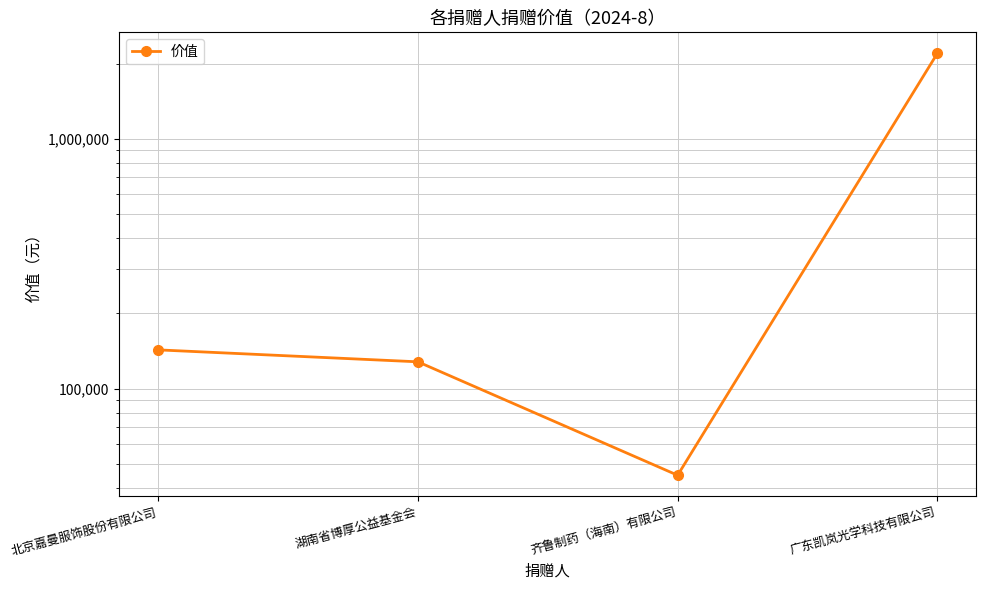

What is the change in value from 北京嘉曼服饰股份有限公司 to 广东凯岚光学科技有限公司?

+2052675.5